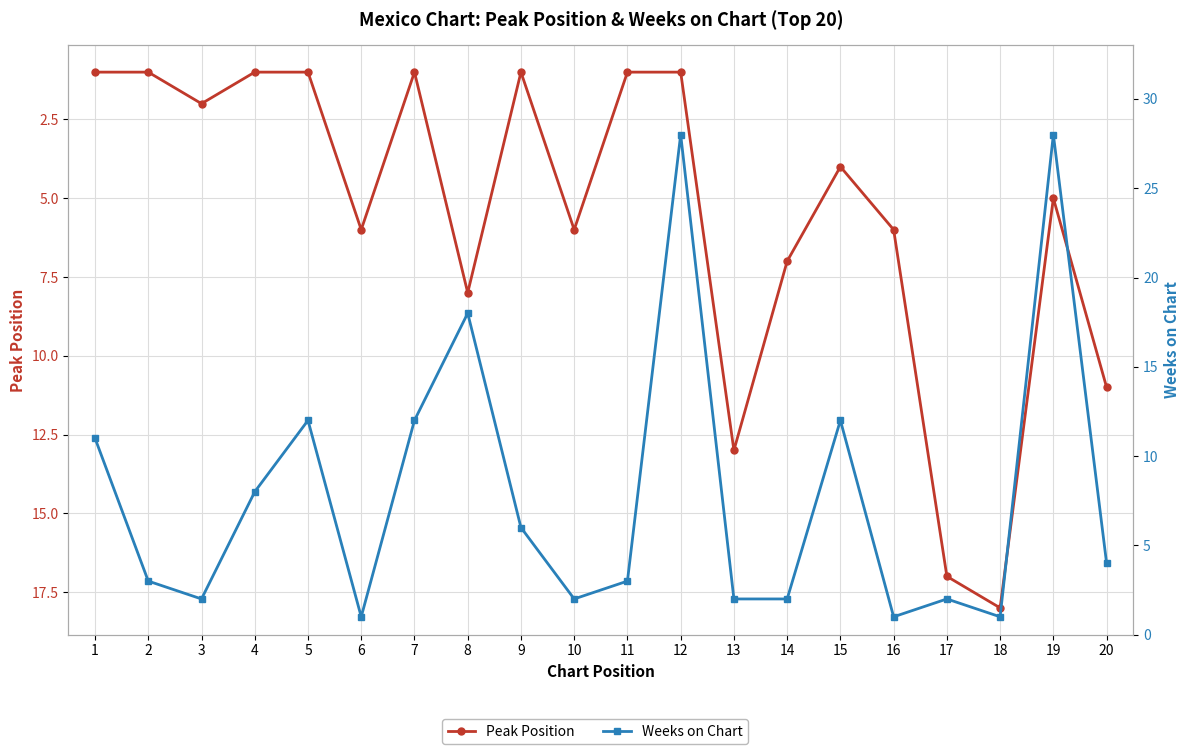

Rank the series at 13 from lowest to highest value.

Weeks on Chart, Peak Position